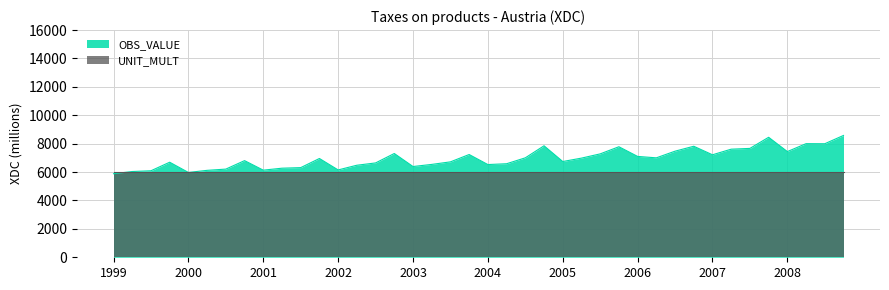

Approximately how many times larger is the value at 2007-Q4 compared to 2002-Q3?

1.3